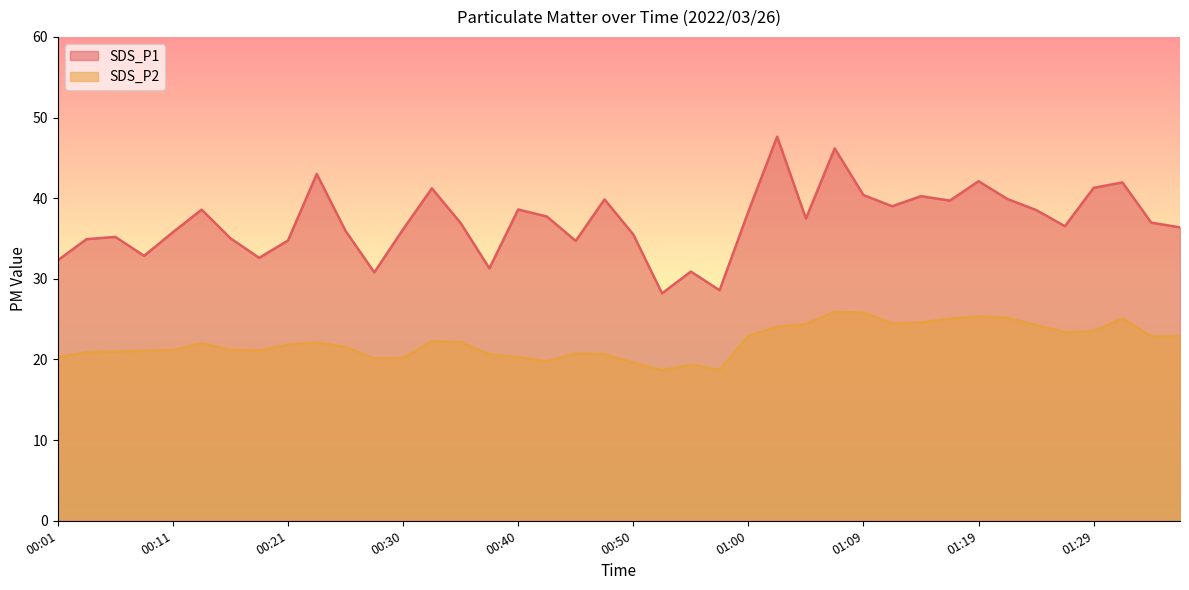

True or false: SDS_P1 and SDS_P2 cross at least once.

False